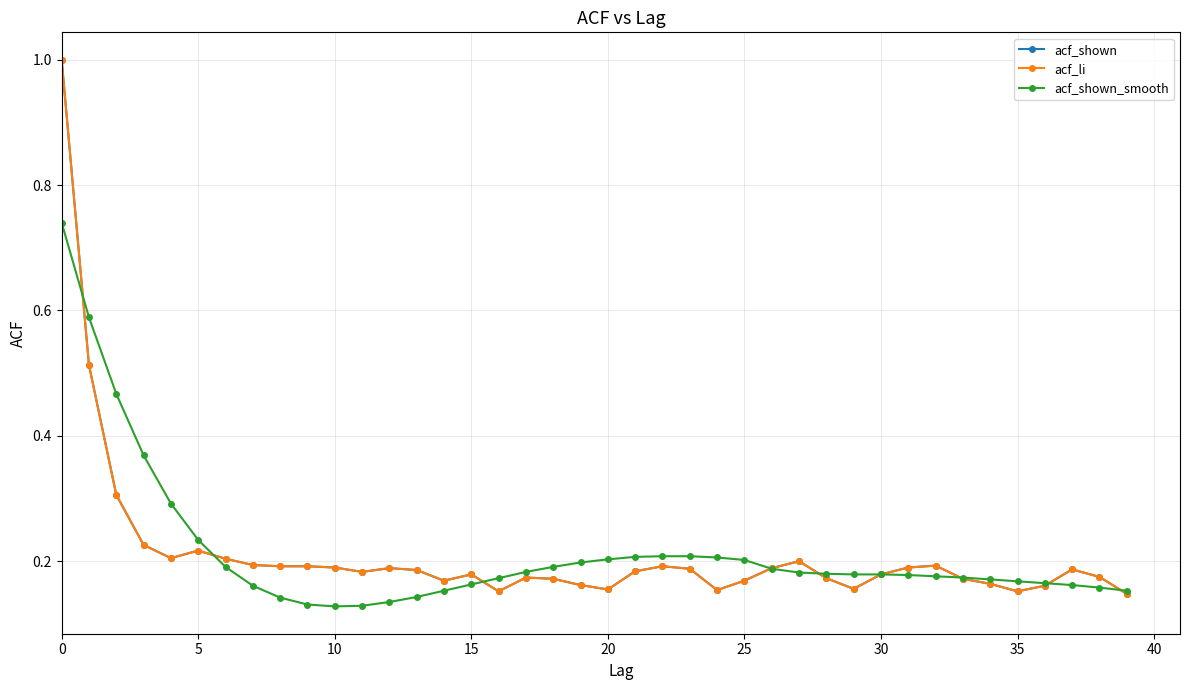

What is the maximum value shown in the chart?

1.0